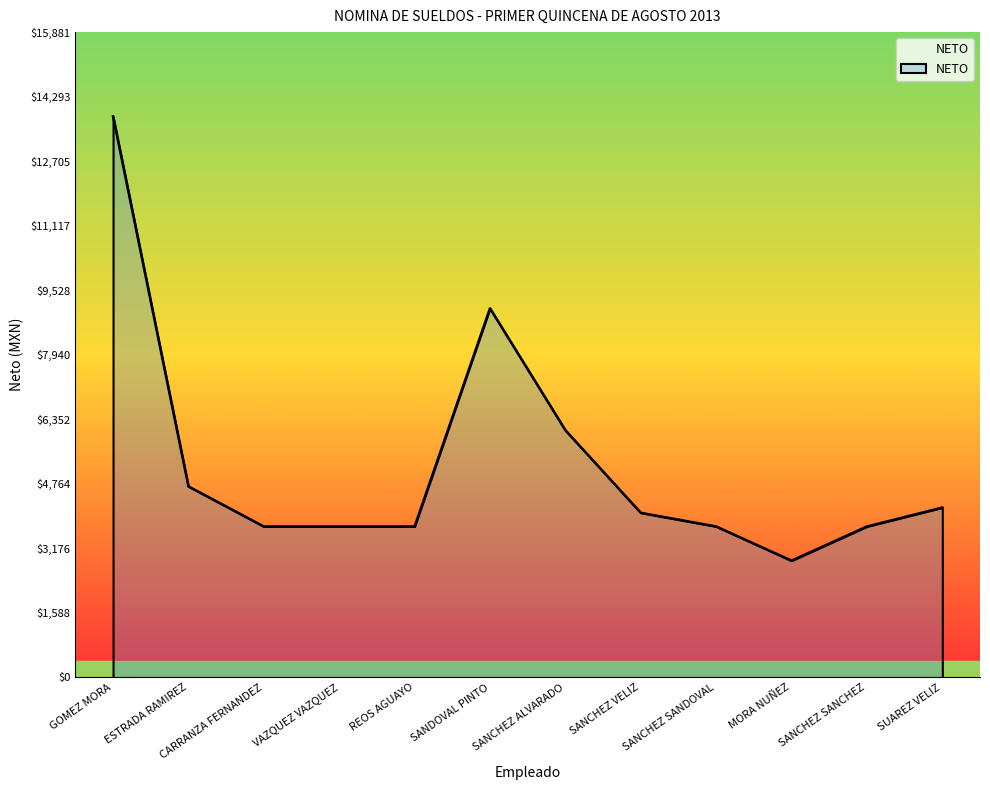

What is the difference between the values at SUAREZ VELIZ and CARRANZA FERNANDEZ?

466